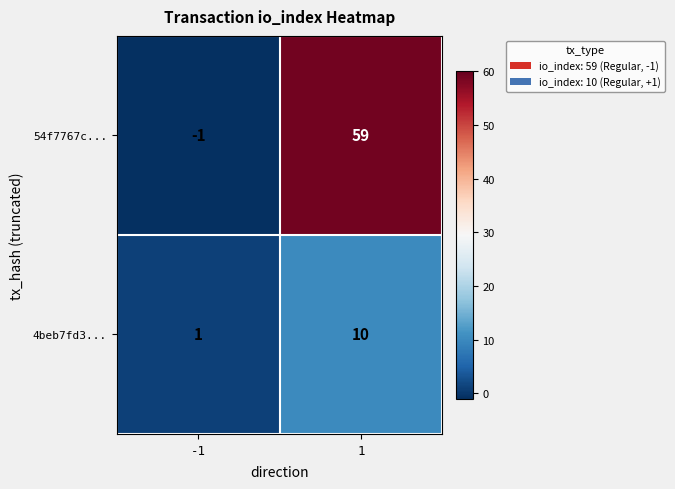

What is the difference between the 54f7767c... values at -1 and 1?

60